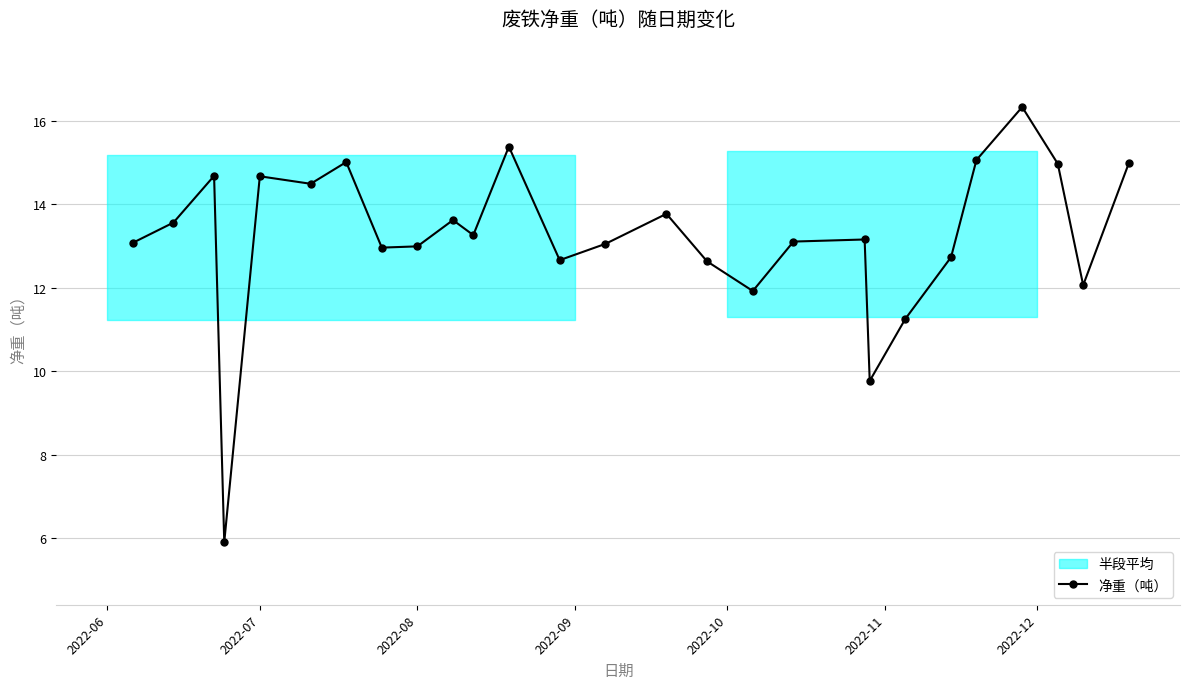

What is the highest value of the 净重（吨） series?

16.3